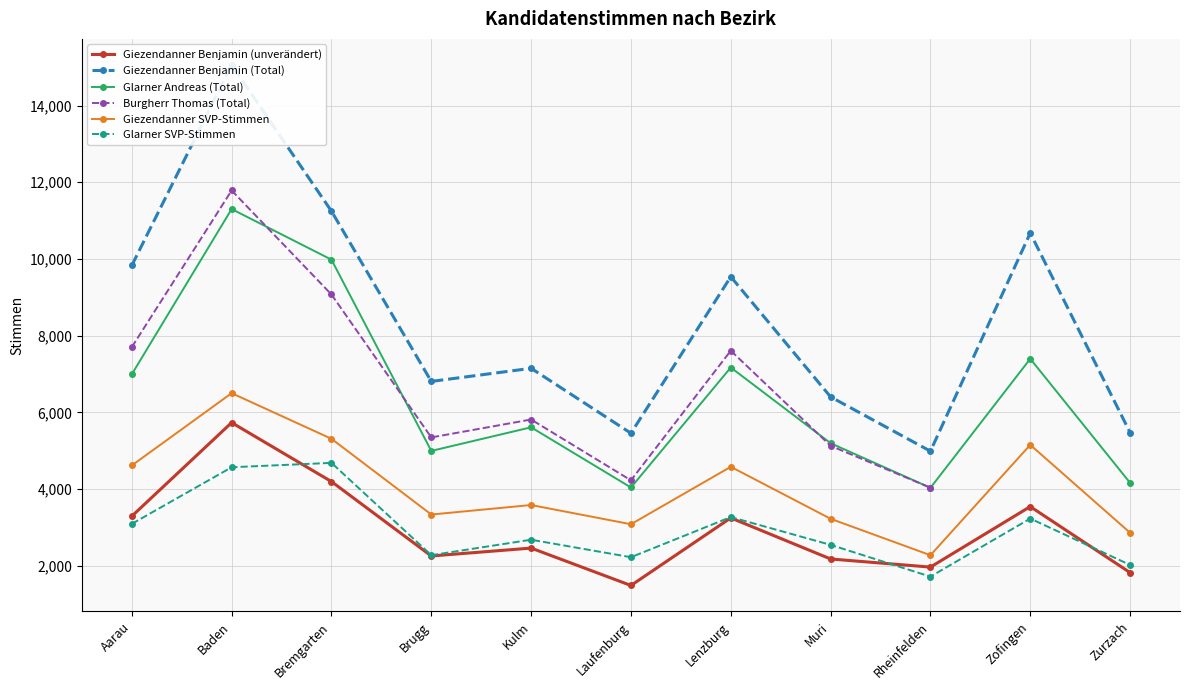

How many values in the Giezendanner Benjamin (unverändert) series exceed 2459?

5